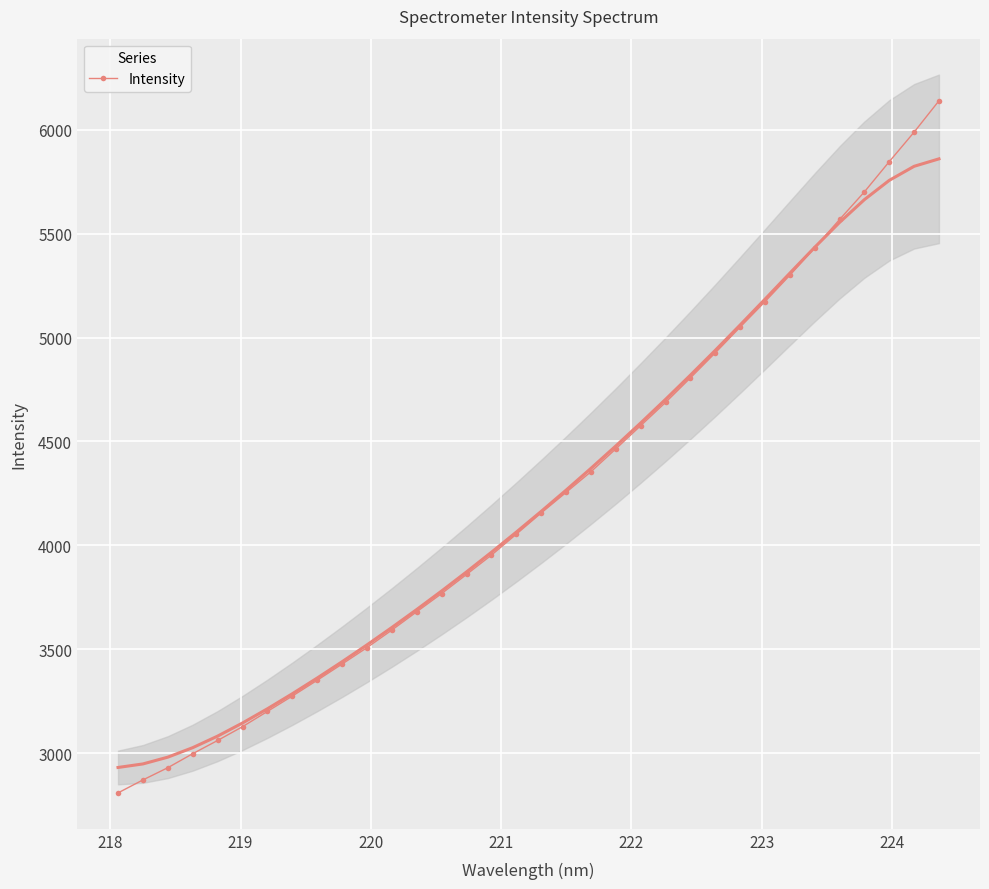

How many lines are shown in the chart?

1